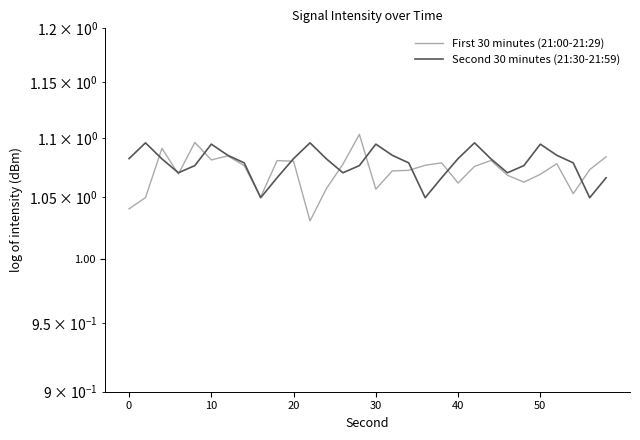

What is the value of the First 30 minutes (21:00-21:29) point at the 25th from the left?

1.1